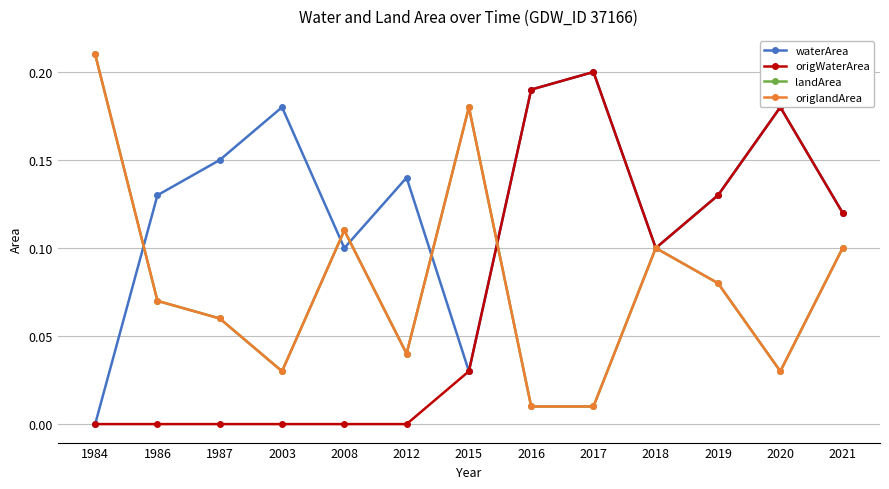

Is this an area chart (filled region under the line)?

No